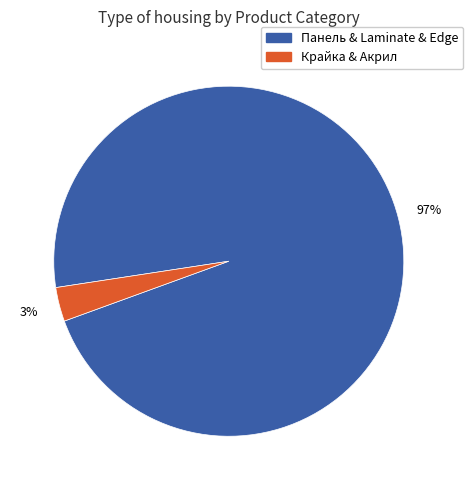

To the nearest percent, what is the average slice percentage?

50%